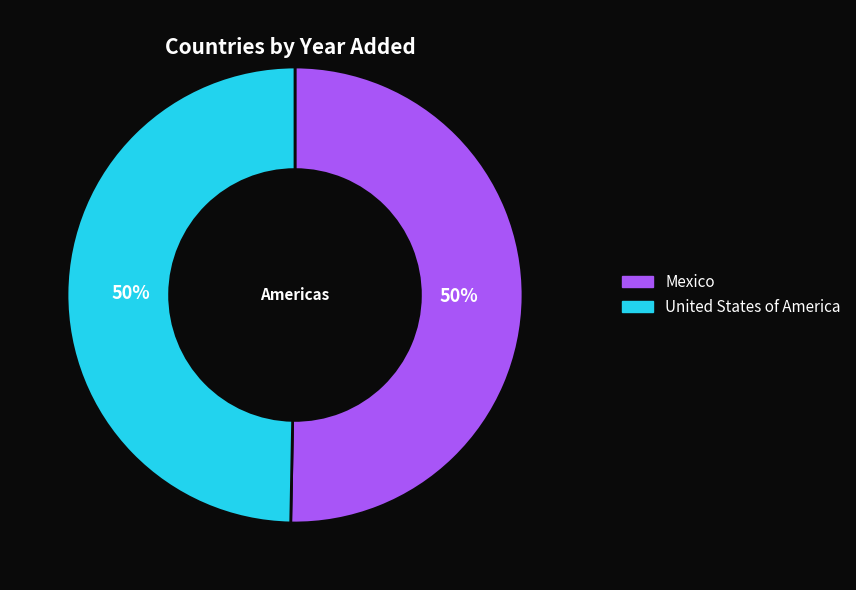

Count the number of slices in the pie.

2